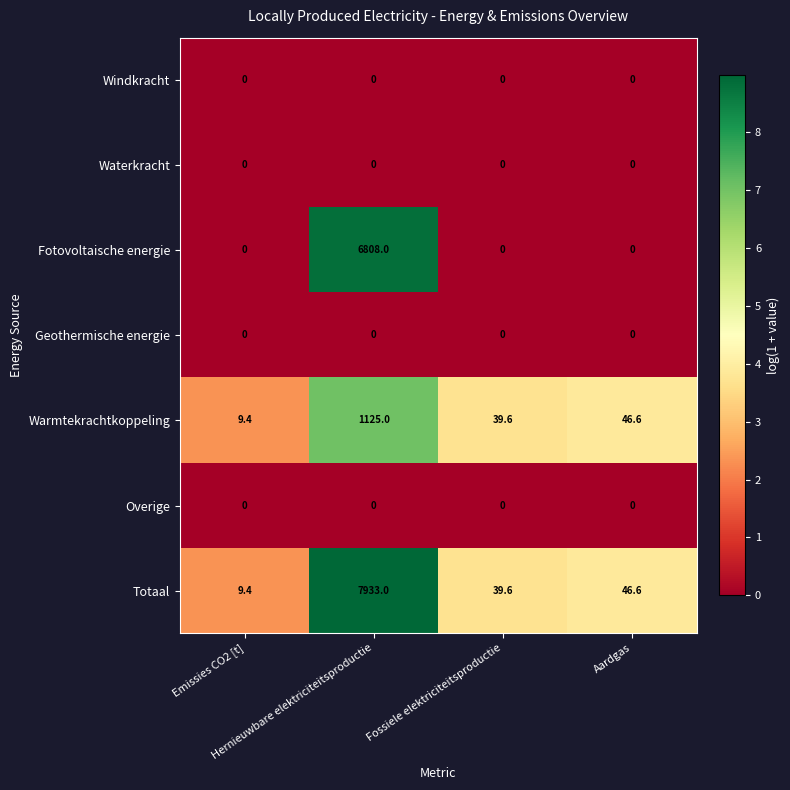

Which series has the largest range (max minus min)?

Totaal